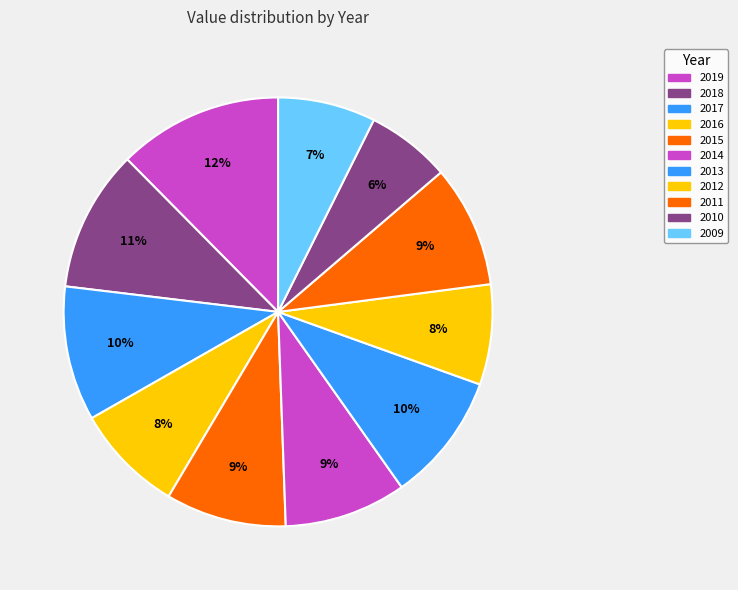

Count the number of slices in the pie.

11